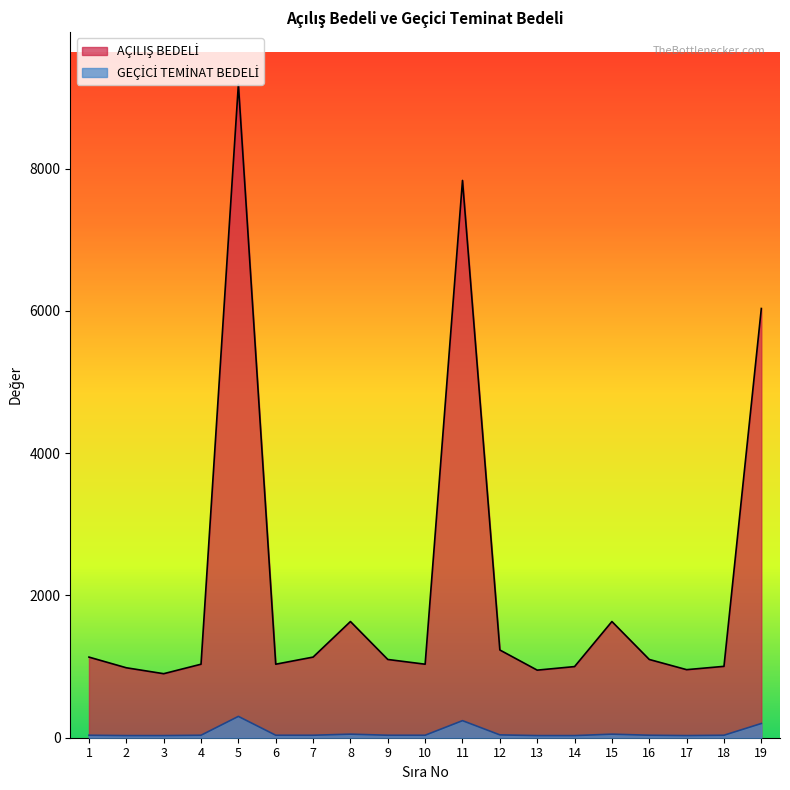

What is the difference between the highest and lowest values at 16?

1065.0